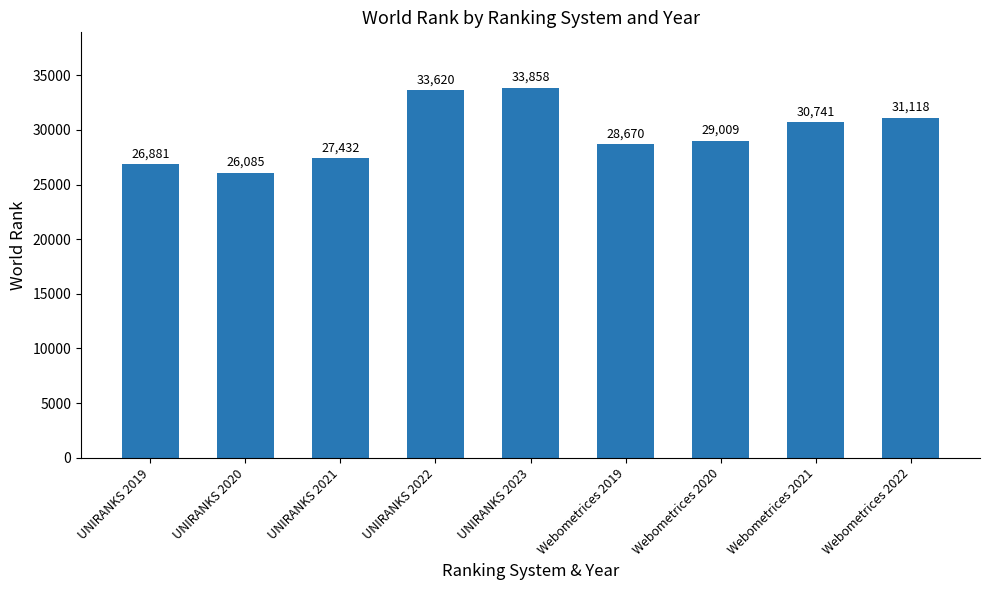

List the labels in order of value, smallest first.

UNIRANKS 2020, UNIRANKS 2019, UNIRANKS 2021, Webometrices 2019, Webometrices 2020, Webometrices 2021, Webometrices 2022, UNIRANKS 2022, UNIRANKS 2023